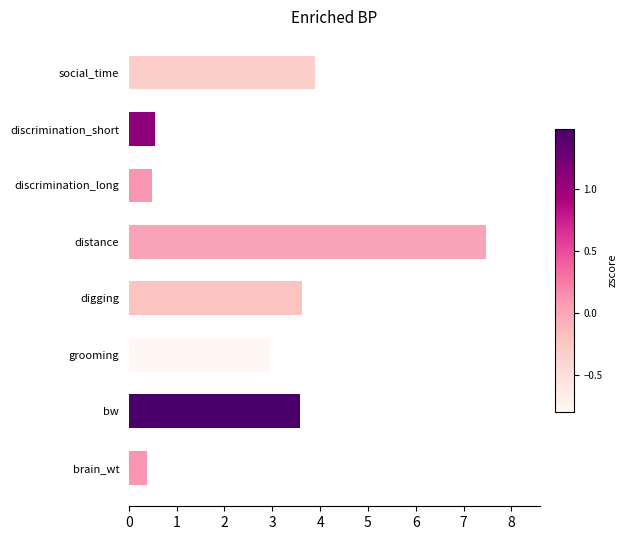

What is the sum of the values at social_time and brain_wt?

4.3